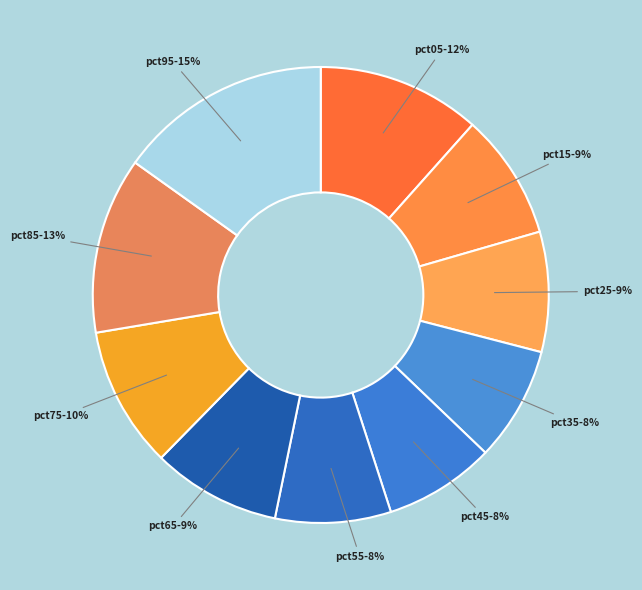

Does any single category account for the majority?

No